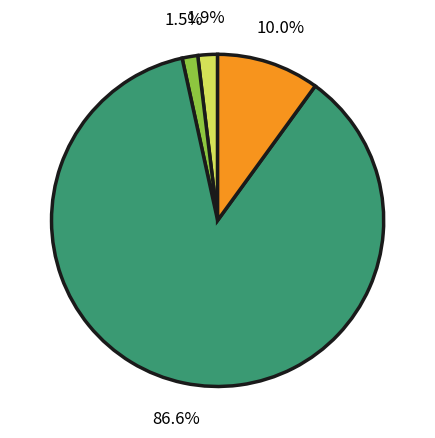

Does any single category account for the majority?

Yes